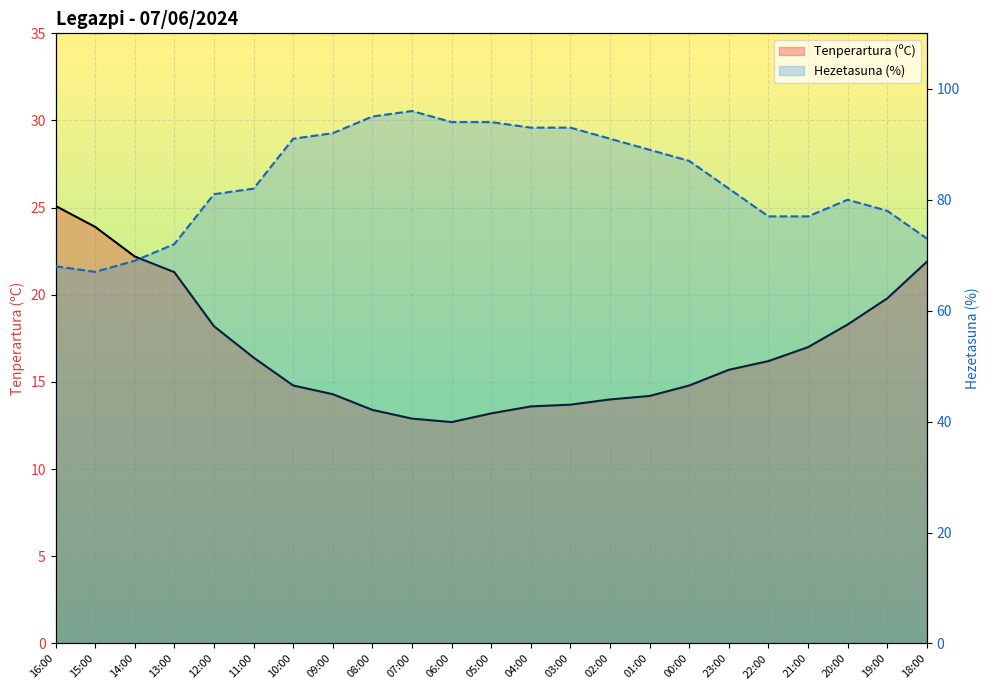

At which category does the chart reach its minimum across all series?

06:00